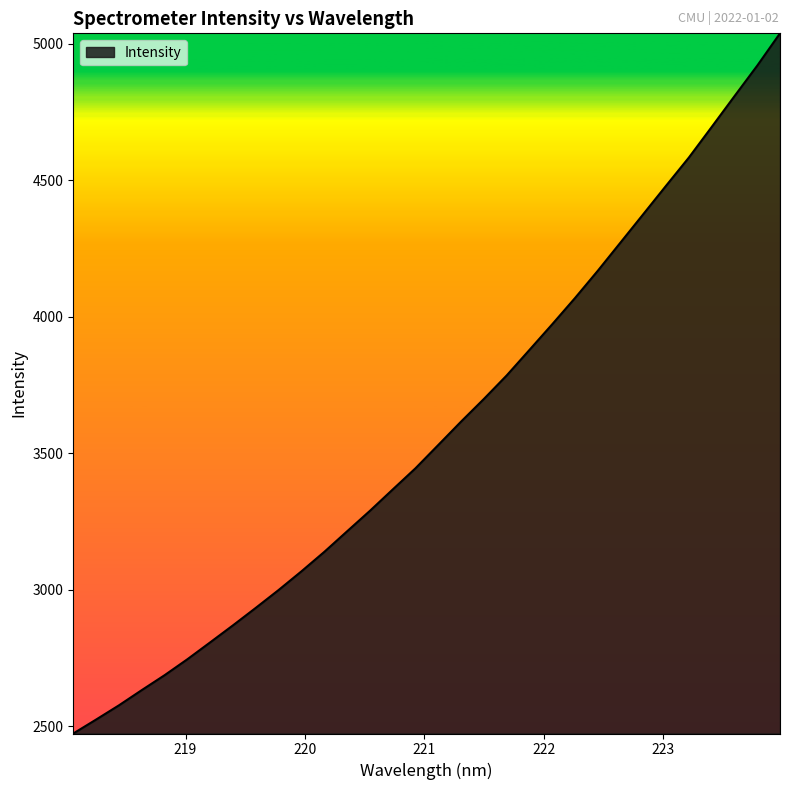

What is the smallest value displayed?

2472.7